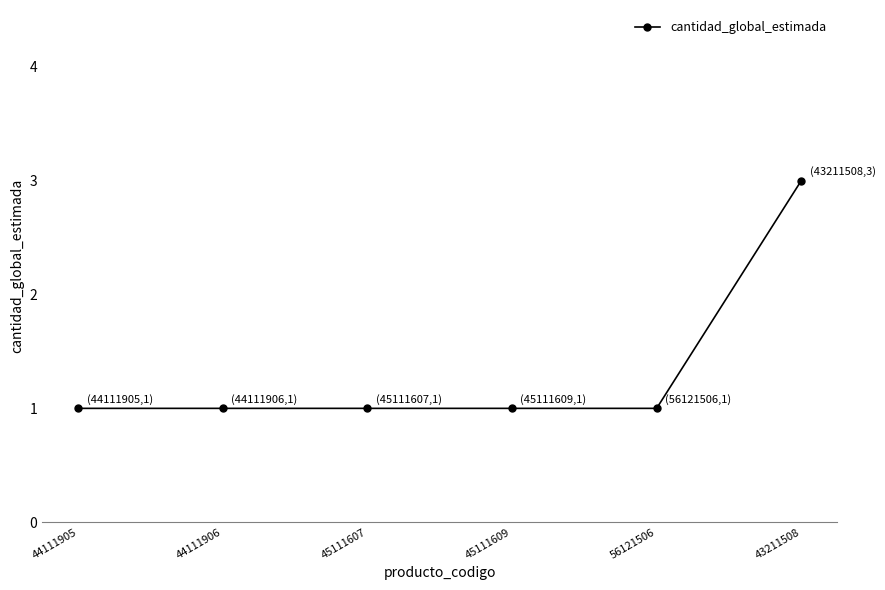

What is the greatest value displayed?

3